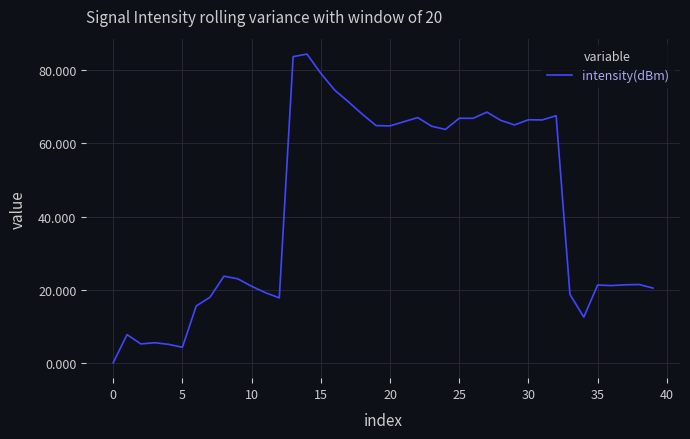

What is the maximum value shown in the chart?

84.4